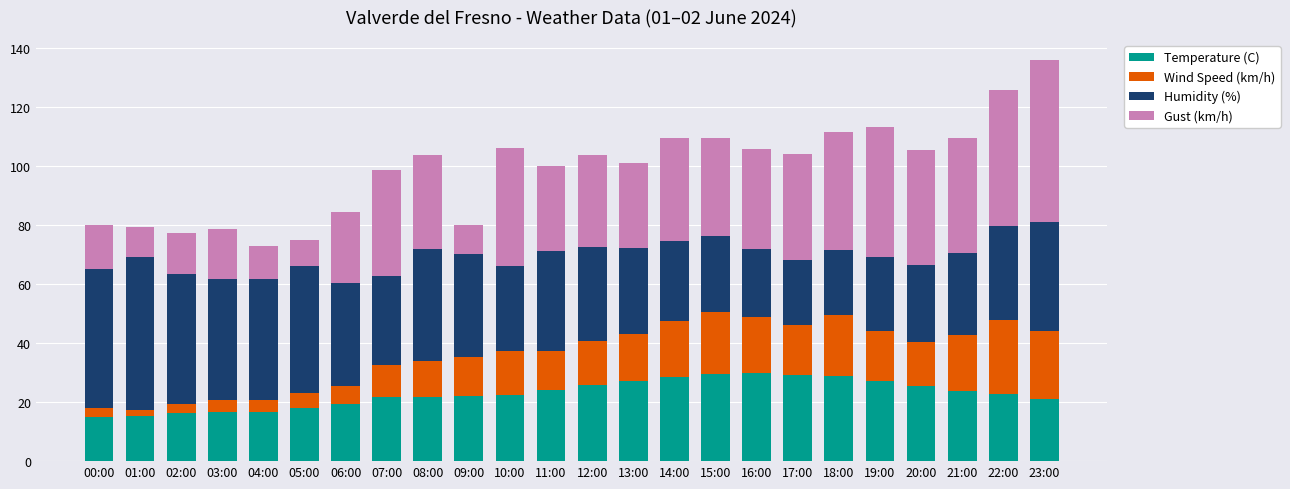

What is the total value across all series at 03:00?

78.7